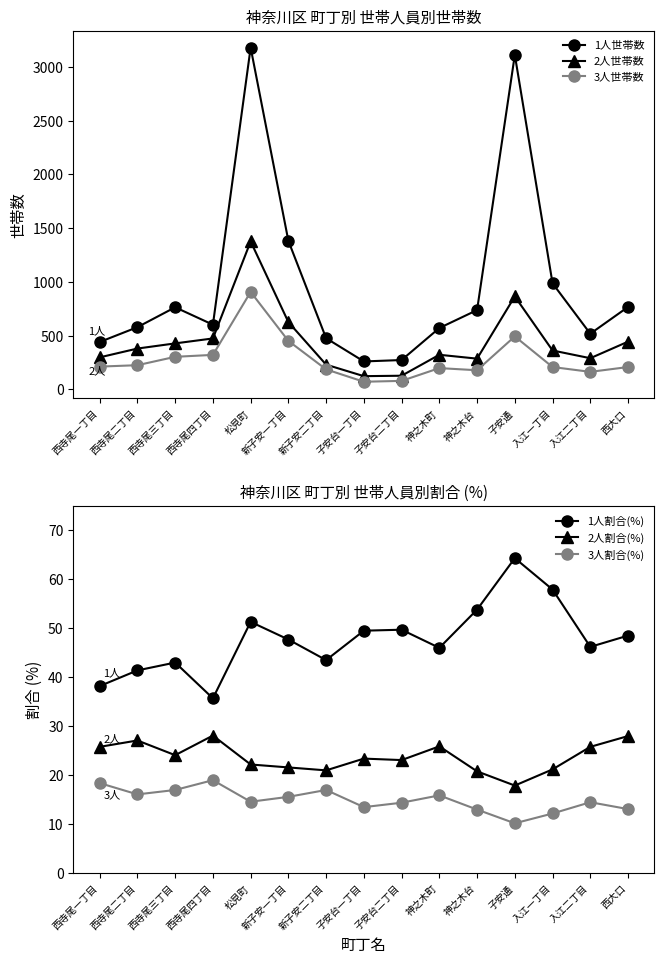

Between 子安台一丁目 and 子安台二丁目, which is larger?

子安台二丁目